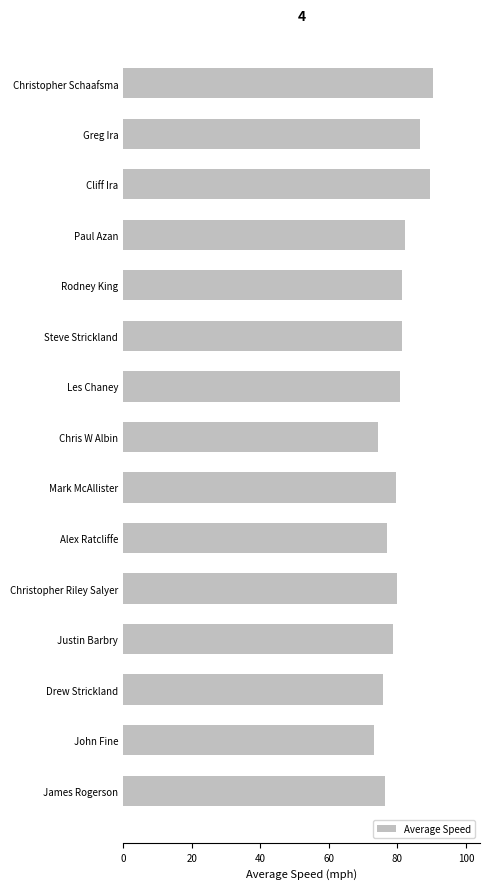

True or false: the data shows 151.6 at Cliff Ira.

False